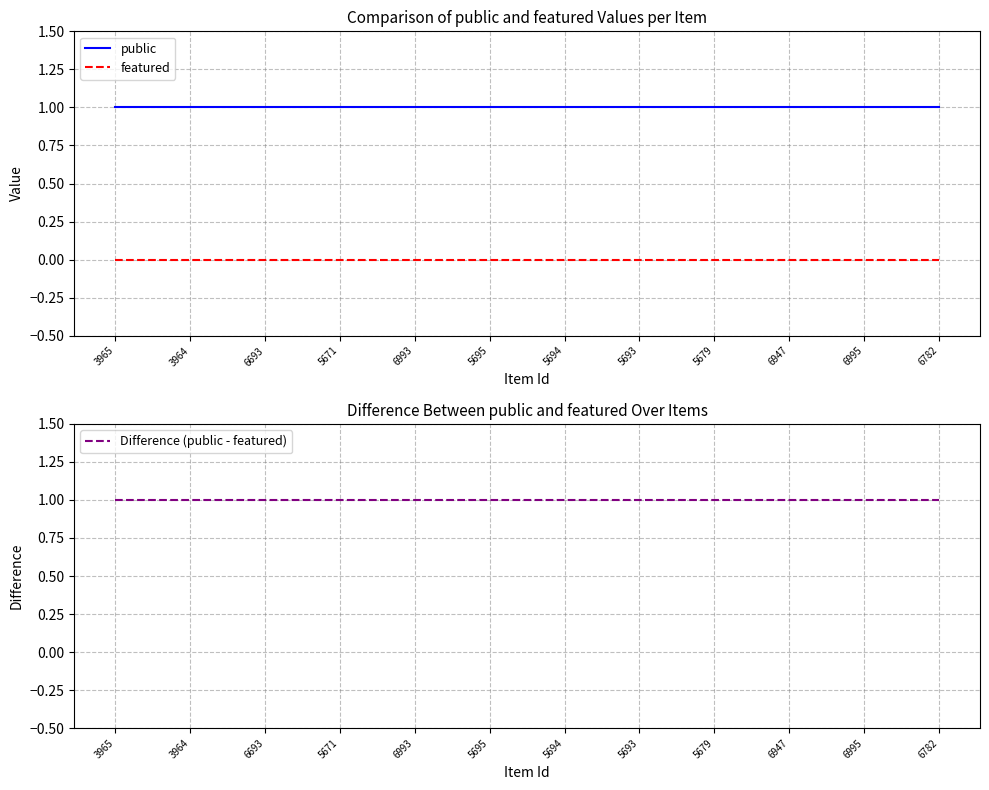

What is the value of the Difference (public - featured) point at the 10th from the left?

1